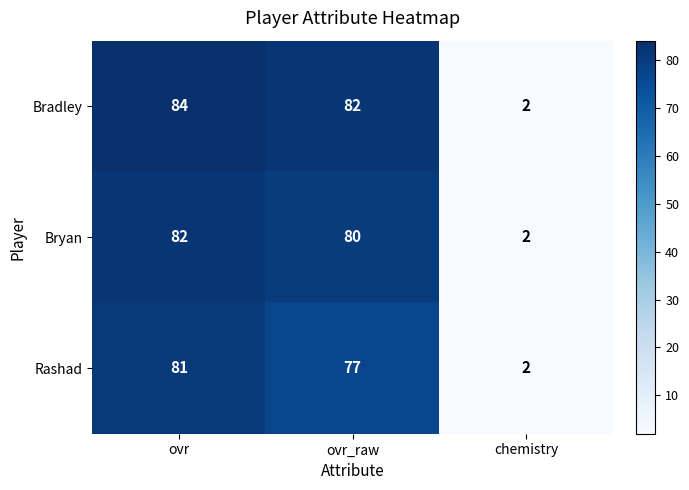

What is the sum of all Bryan values?

164